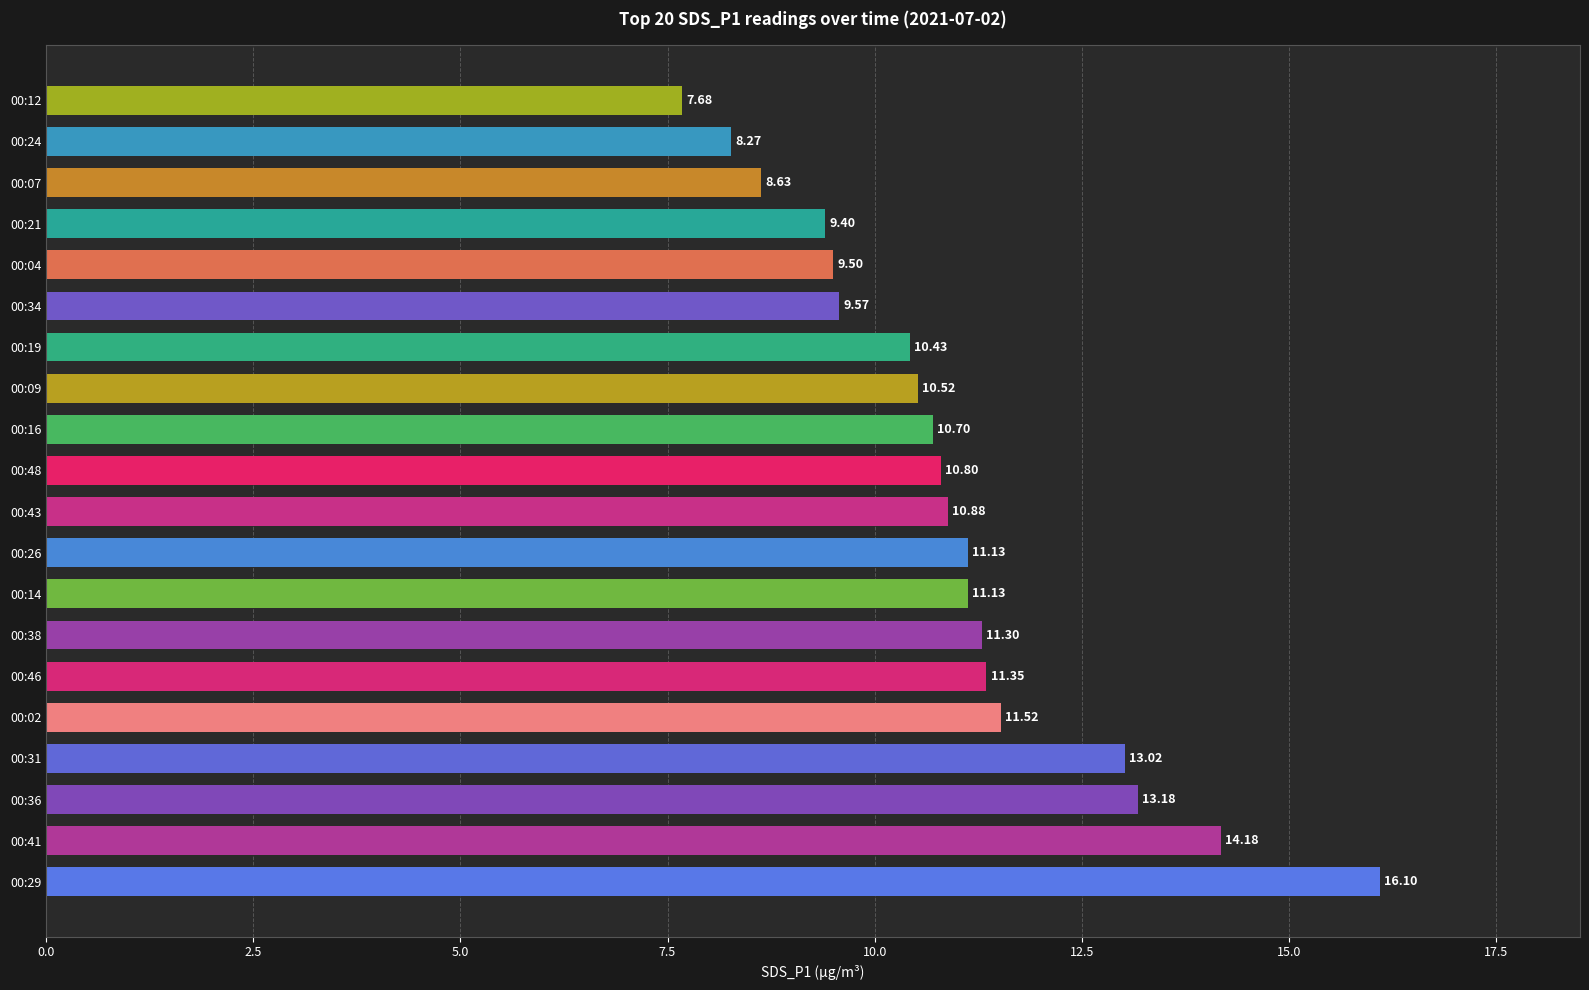

What is the change in value from 00:38 to 00:24?

-3.0